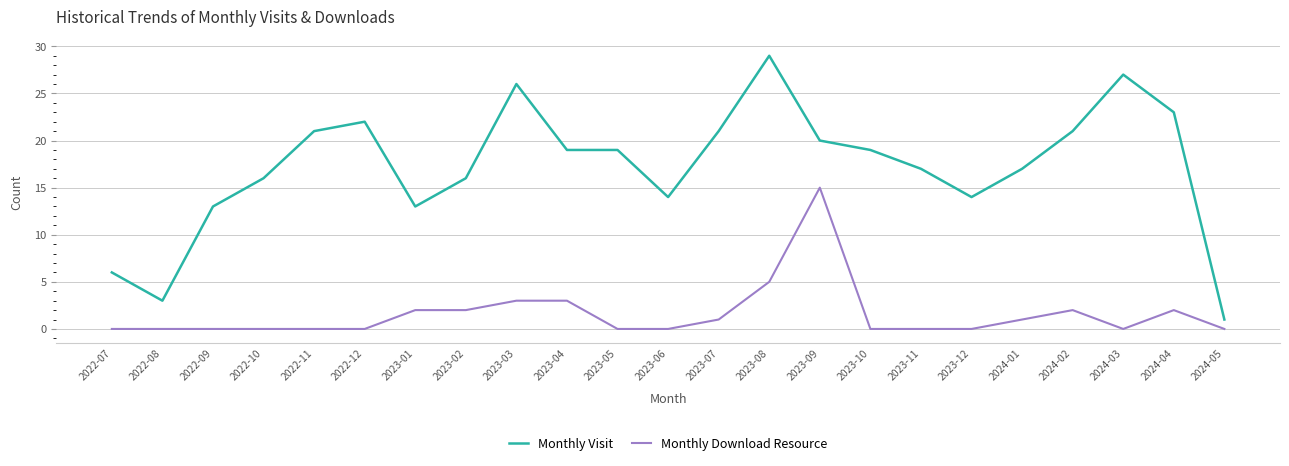

True or false: Monthly Visit and Monthly Download Resource cross at least once.

False